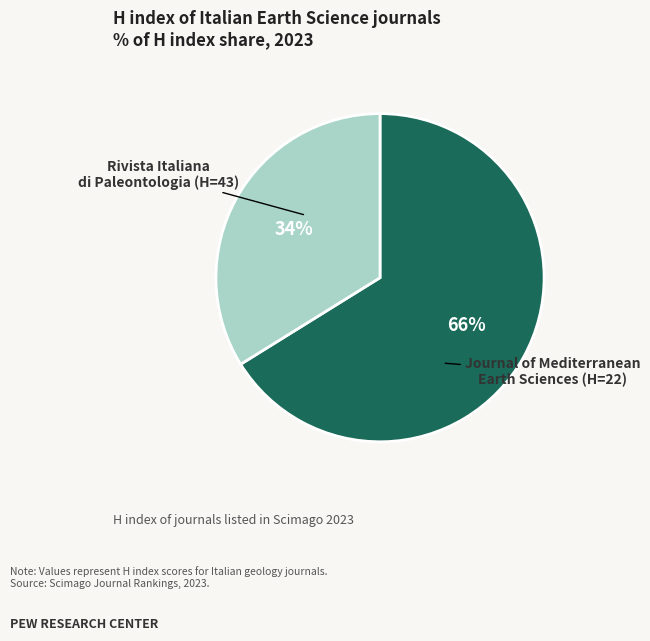

To the nearest percent, what is the average slice percentage?

50%